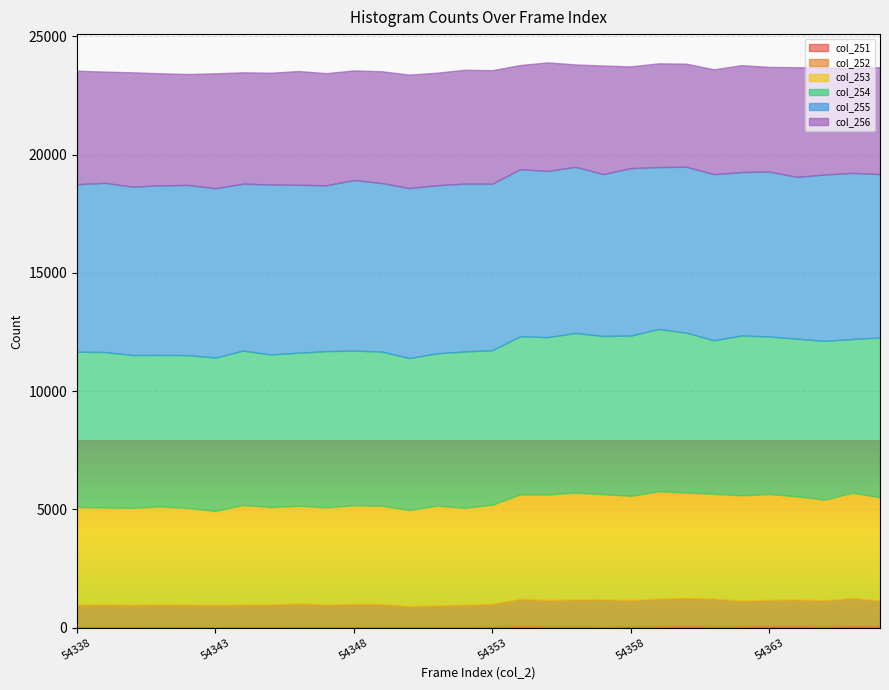

What is the total value across all series at 54361?

23609